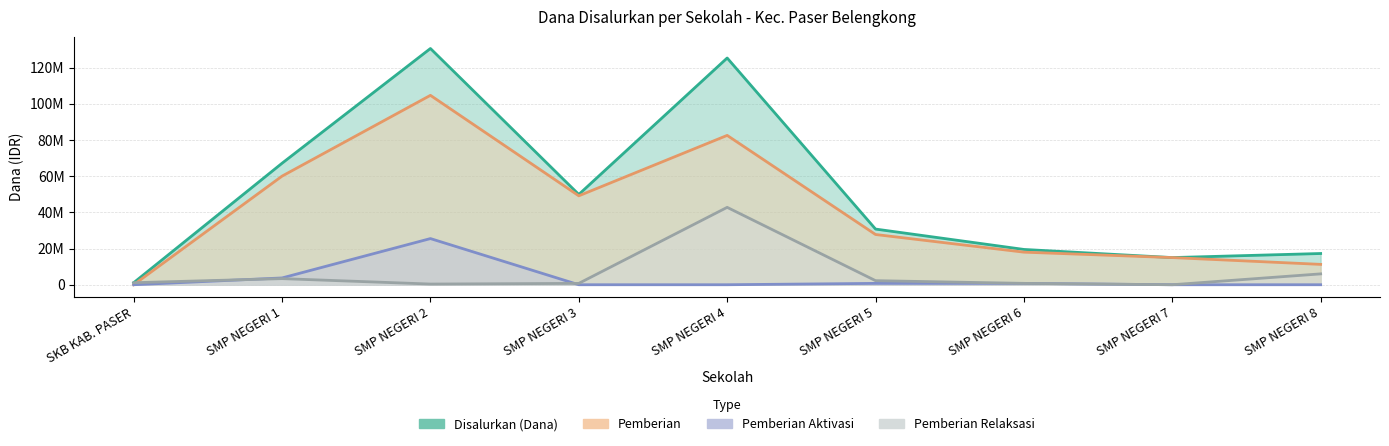

Between SMP NEGERI 7 and SMP NEGERI 1, which is larger?

SMP NEGERI 1